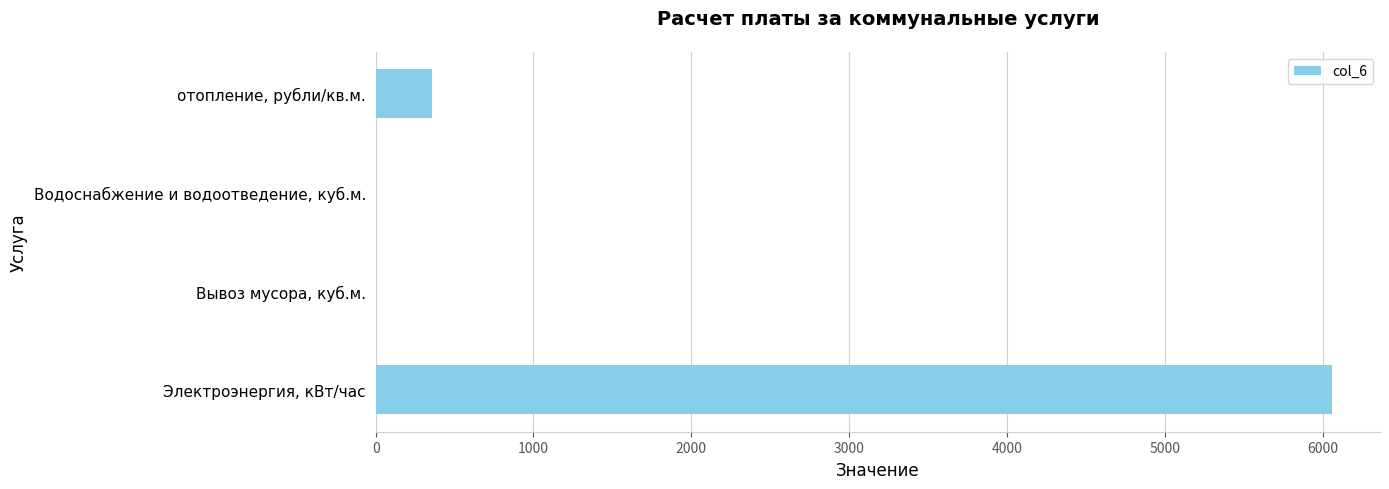

What is the sum of all values?

6420.4